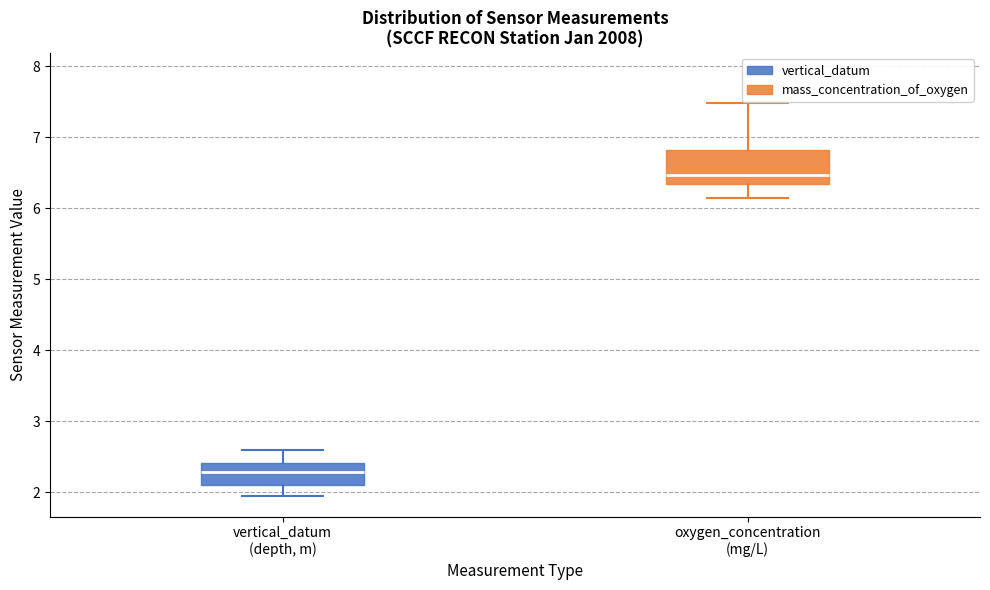

Where is the upper edge of the box for oxygen_concentration (mg/L) on the y-axis? The values are not printed on the chart, so give them approximately, as read against the axis.

6.8